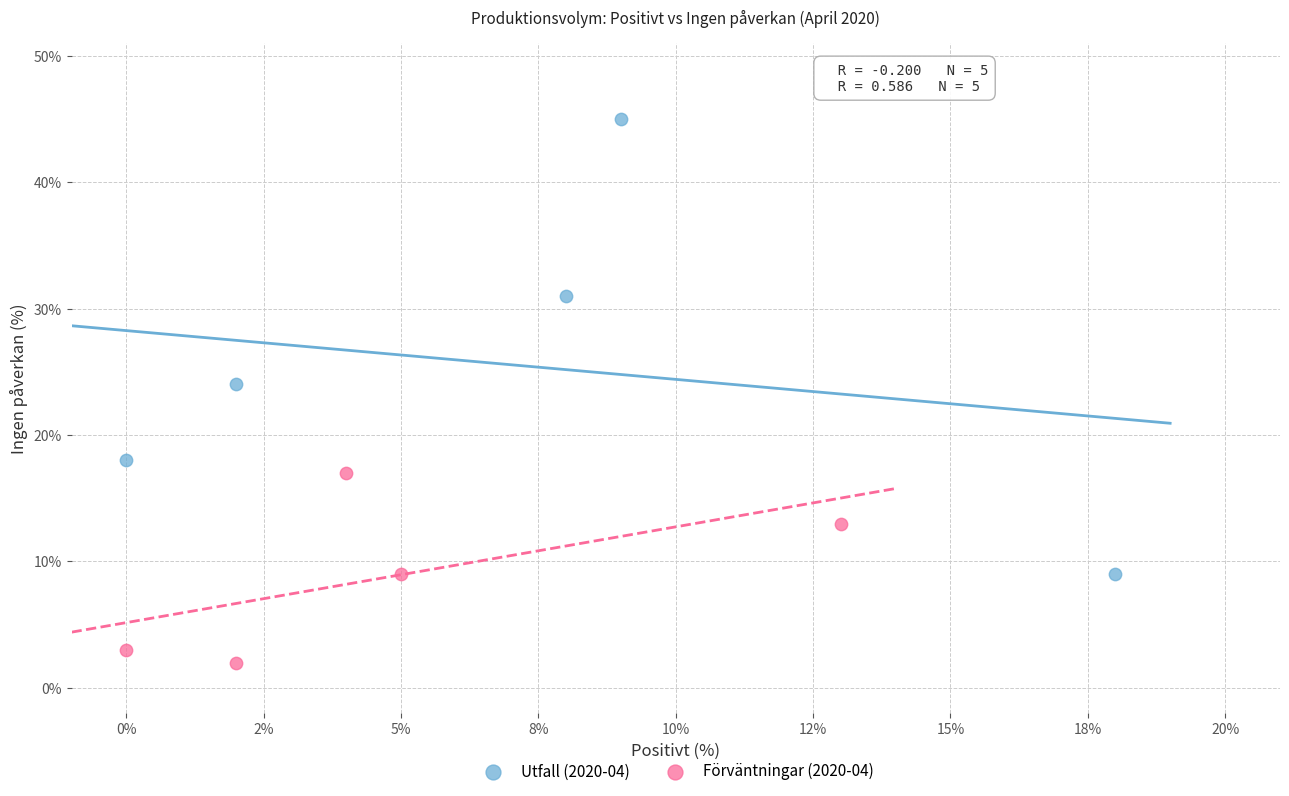

What are all the series names shown in the legend?

Utfall (2020-04), Förväntningar (2020-04)